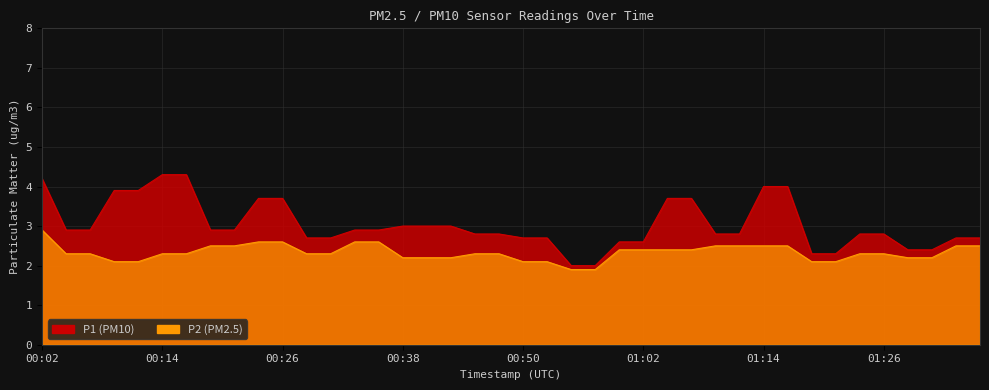

True or false: P1 has a value of 2.8 at 00:45.

True